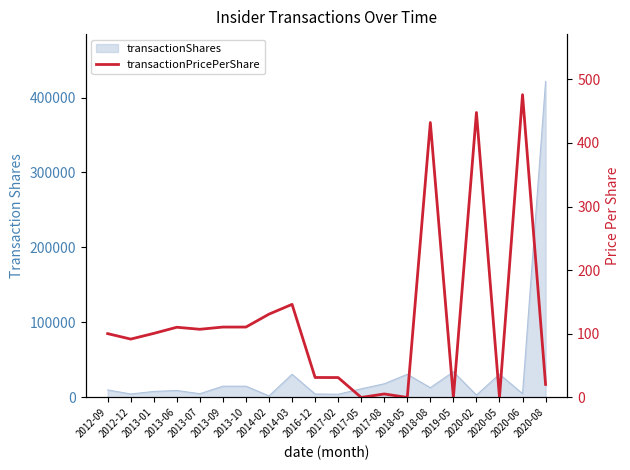

How many data points are above 100?

11